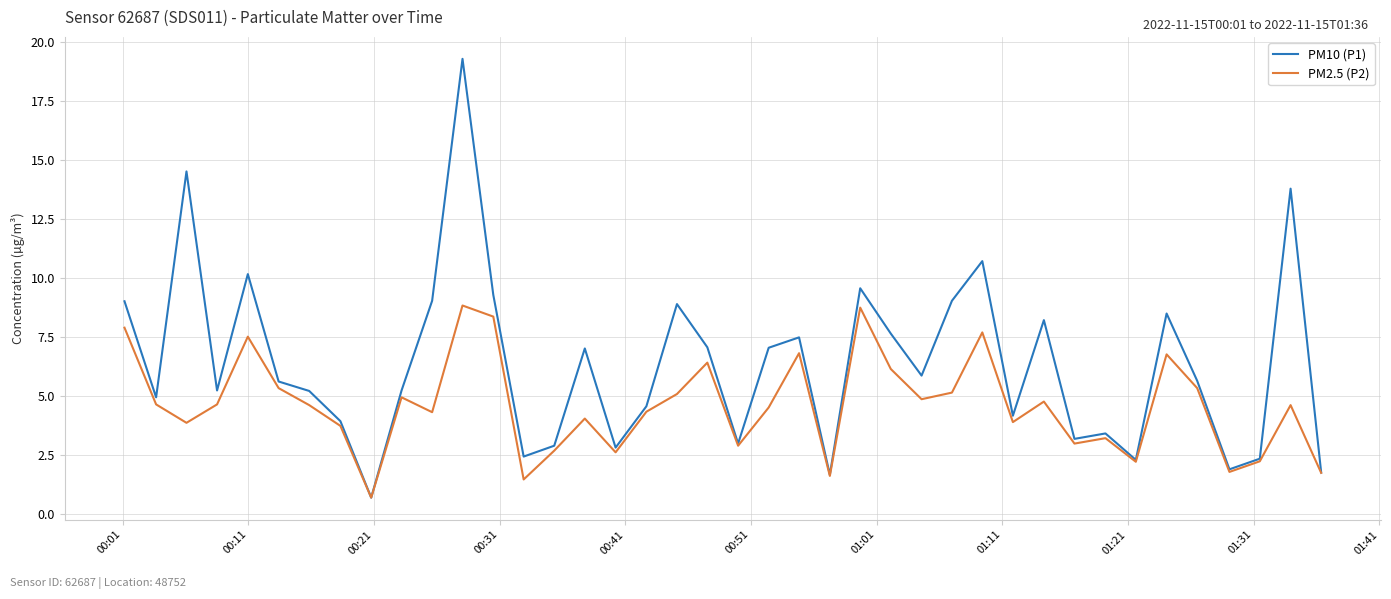

What is the highest value of the PM10 (P1) series?

19.3